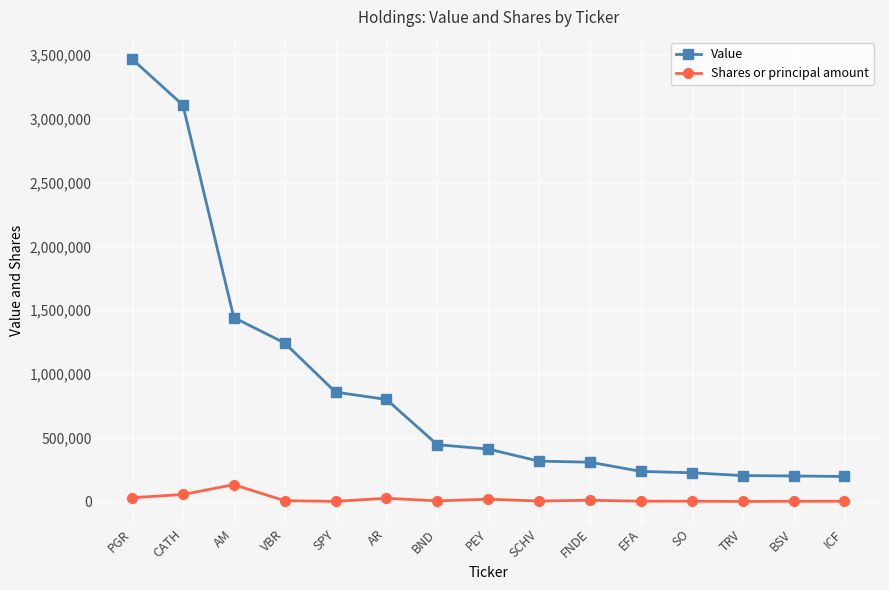

What is the maximum value shown in the chart?

3469000